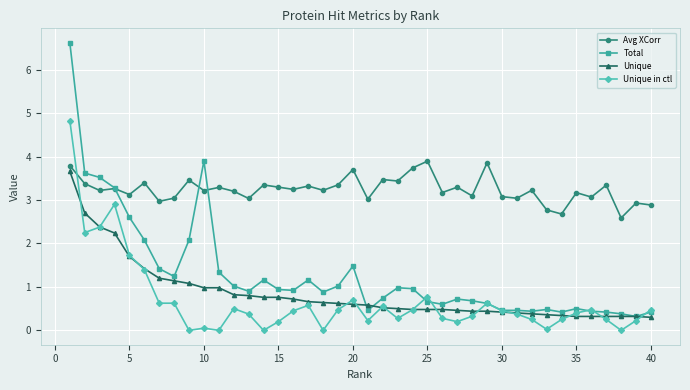

At how many categories does at least one series exceed 2?

40